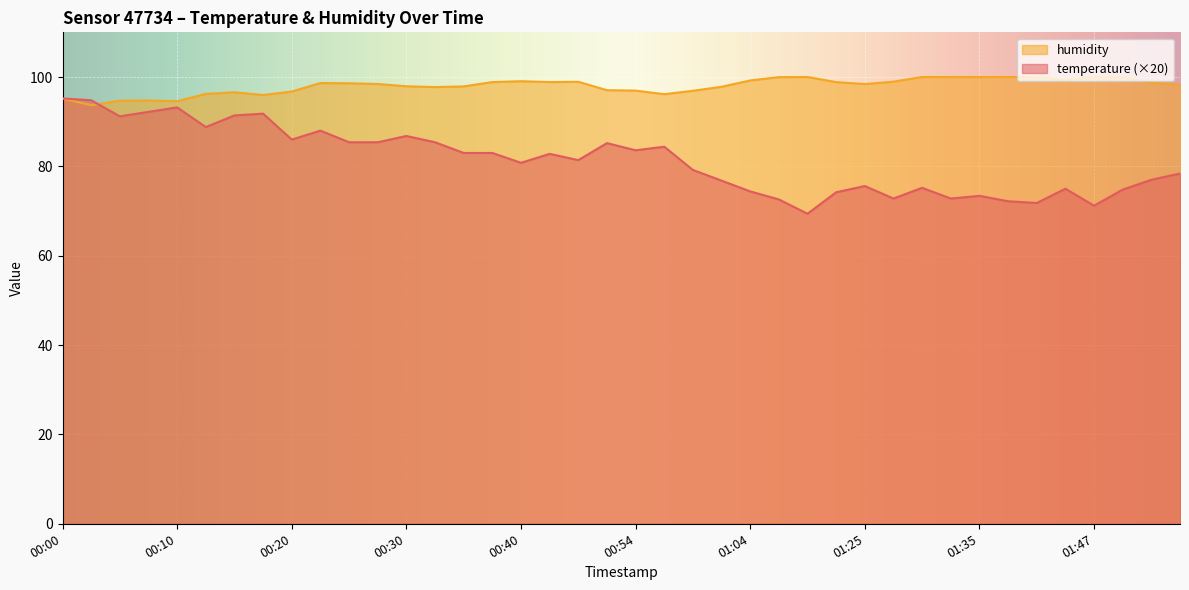

True or false: temperature and humidity intersect in this chart.

True